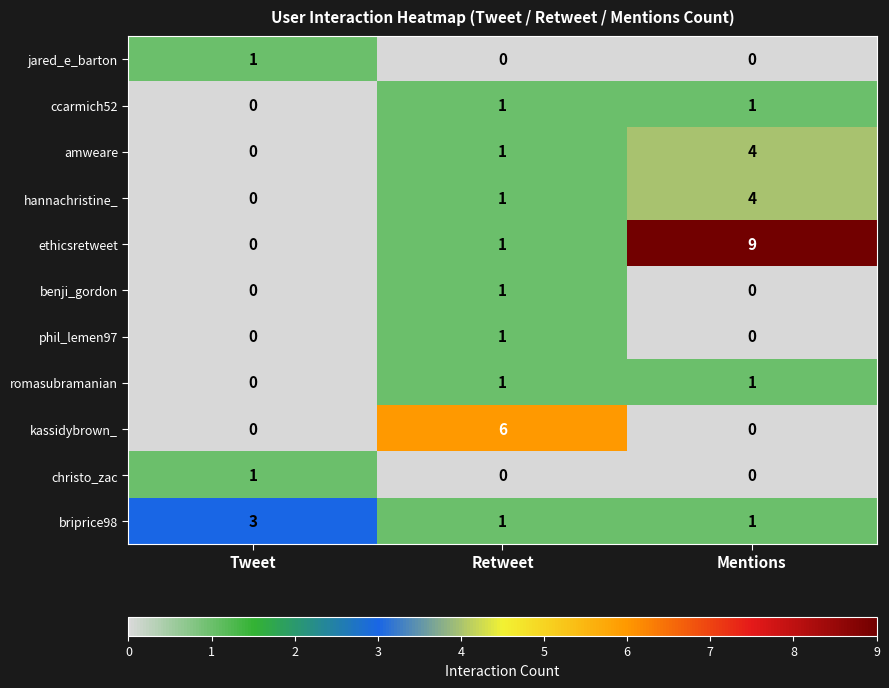

The jared_e_barton series shows 0 at Tweet. True or false?

False